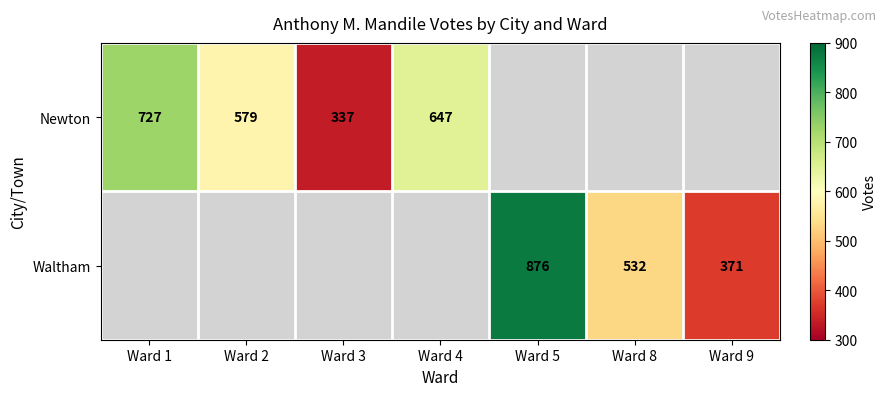

Is it true that Waltham equals 371 at Ward 9?

True